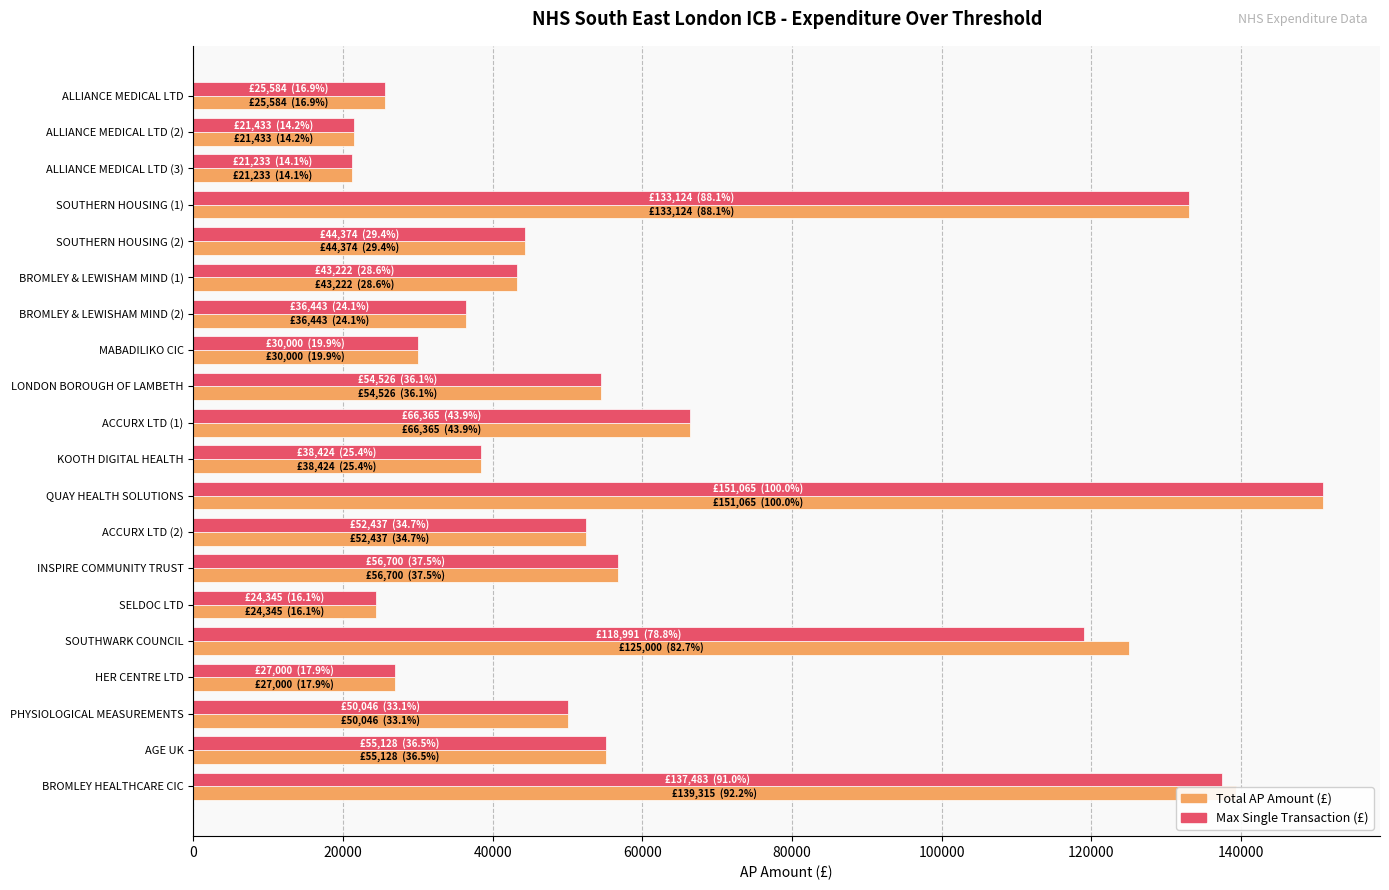

True or false: Total AP Amount (£) has a value of 40987.6 at QUAY HEALTH SOLUTIONS.

False